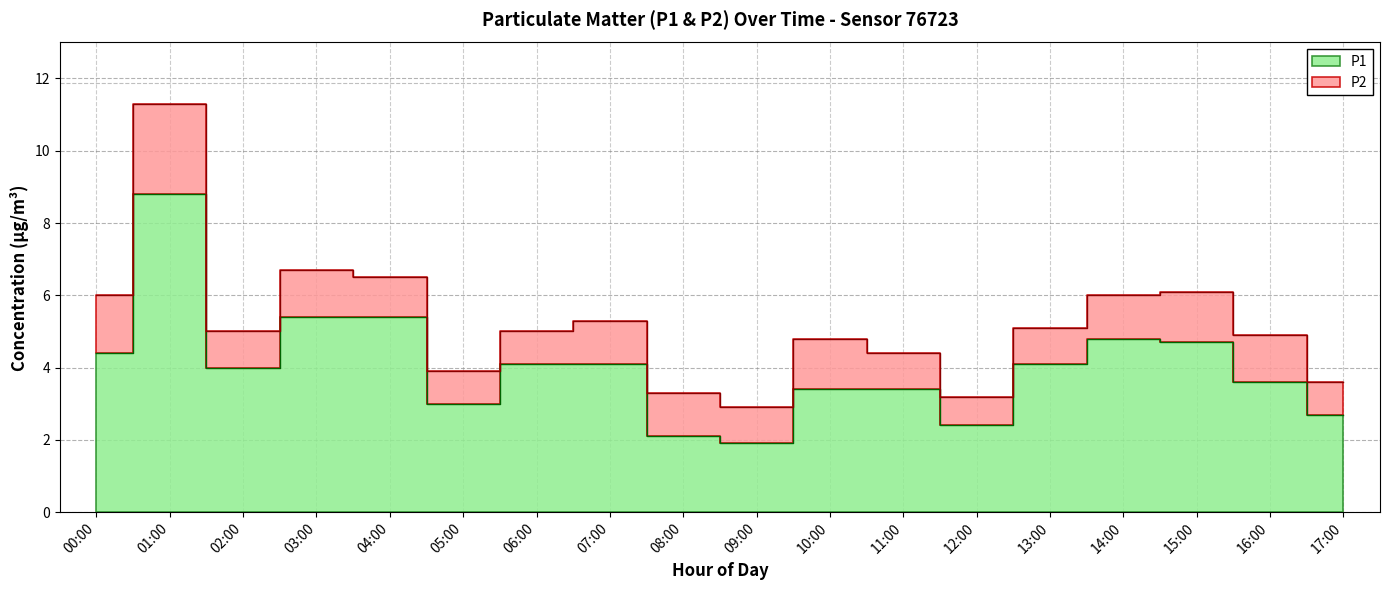

How many data points are above 4?

9